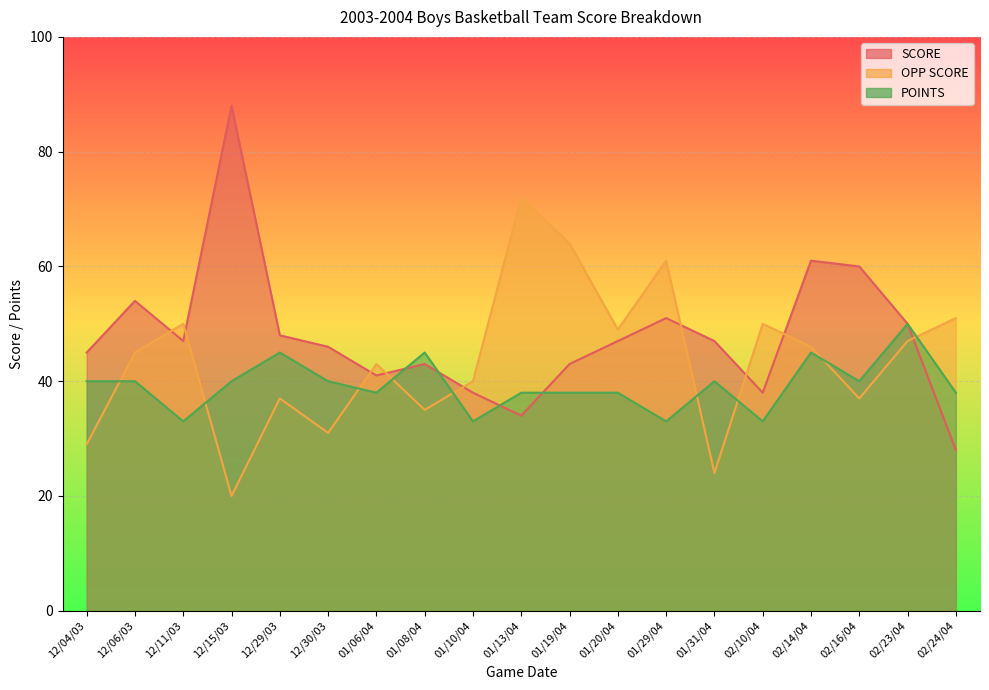

Which category has the highest value across all series?

12/15/03